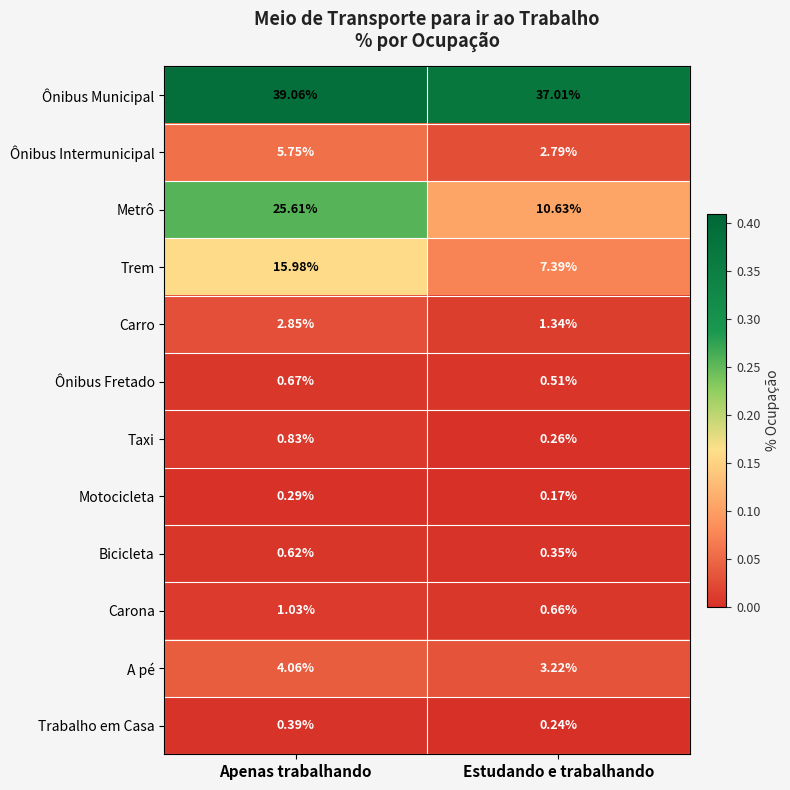

Which series has the largest total across all categories?

Ônibus Municipal